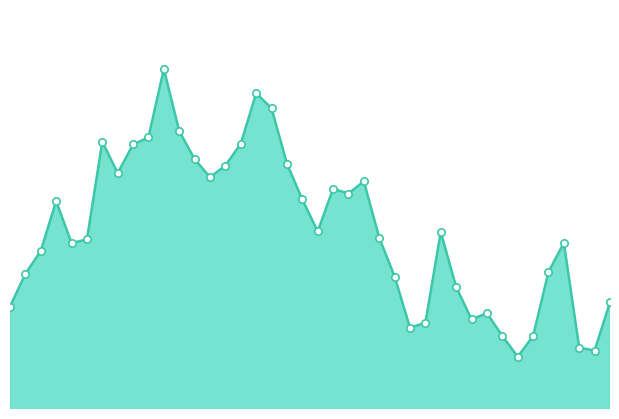

Does the chart have visible grid lines?

No